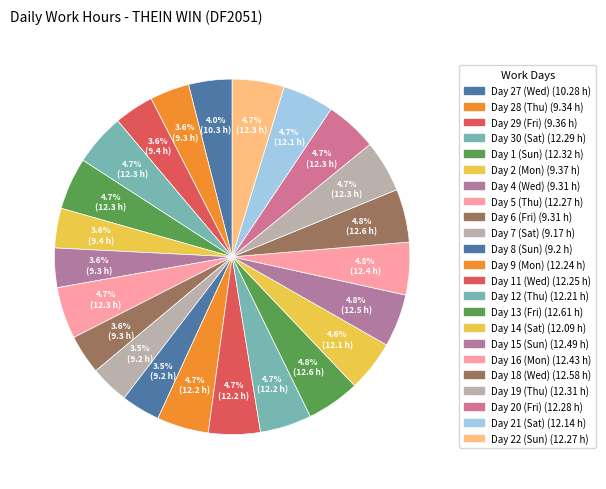

Is it true that Day 11 (Wed) is 5% of the pie?

True